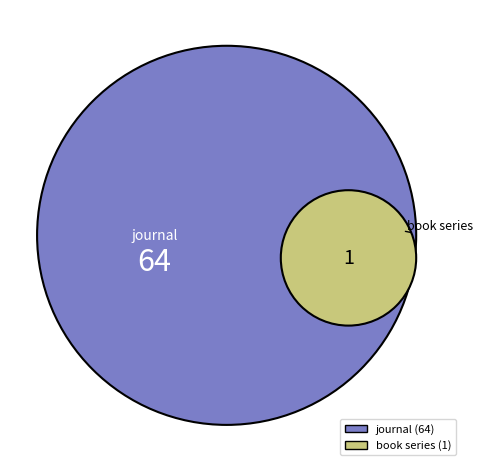

Count the number of slices in the pie.

2